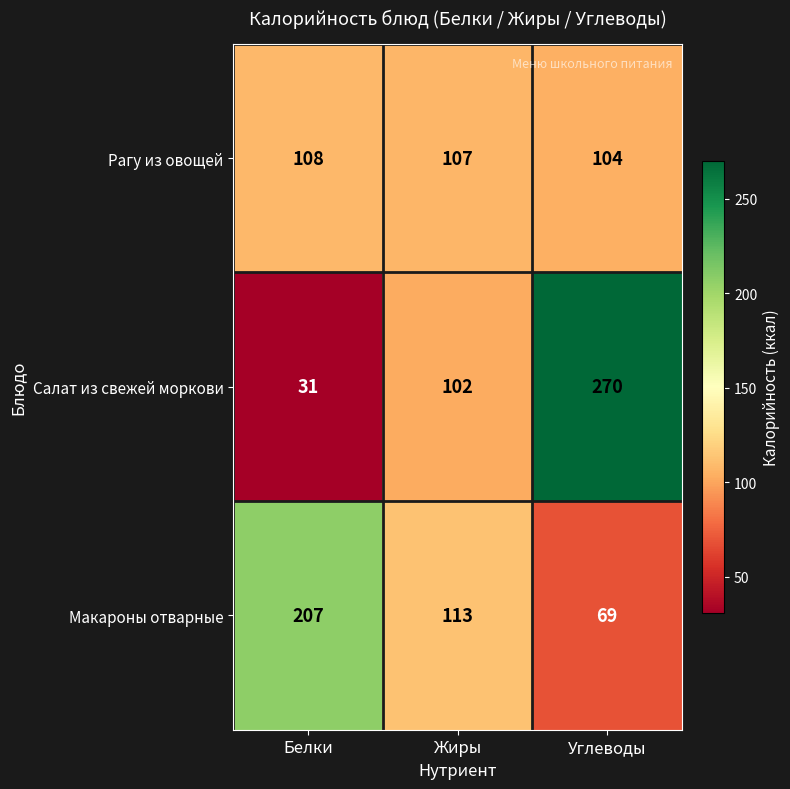

How many series are shown in this chart?

3